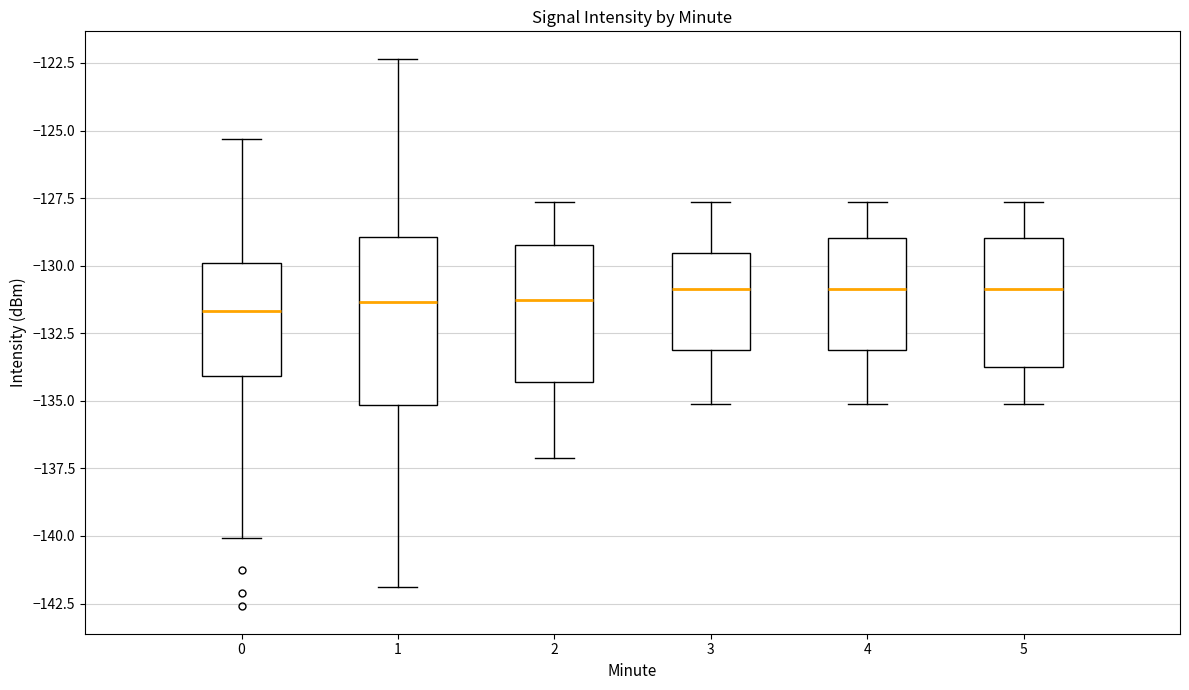

Where is the lower edge of the box at x = 3 on the y-axis? The values are not printed on the chart, so give them approximately, as read against the axis.

-133.0